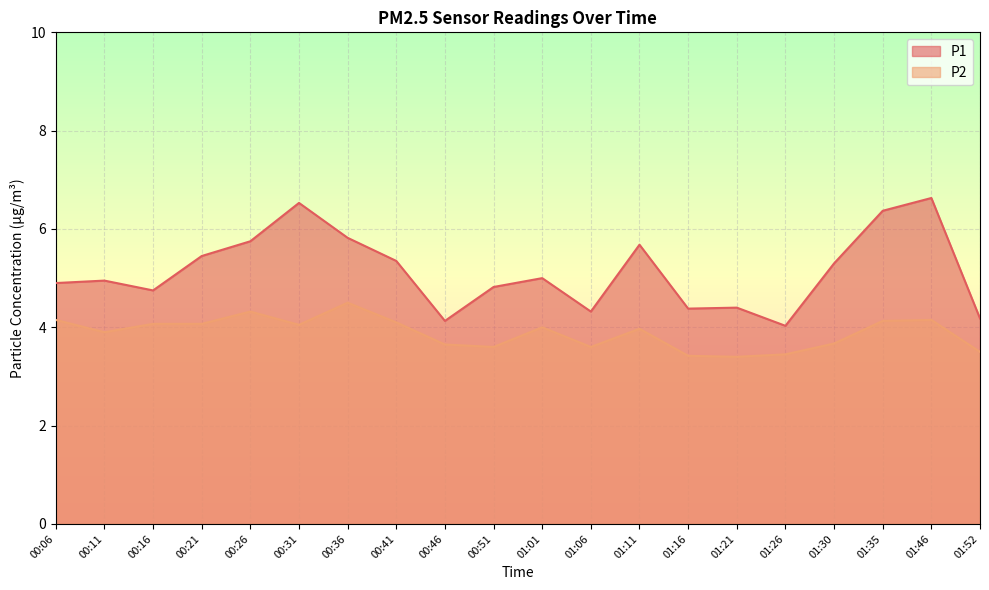

True or false: P2 has more than 0 points higher than both neighbors.

True